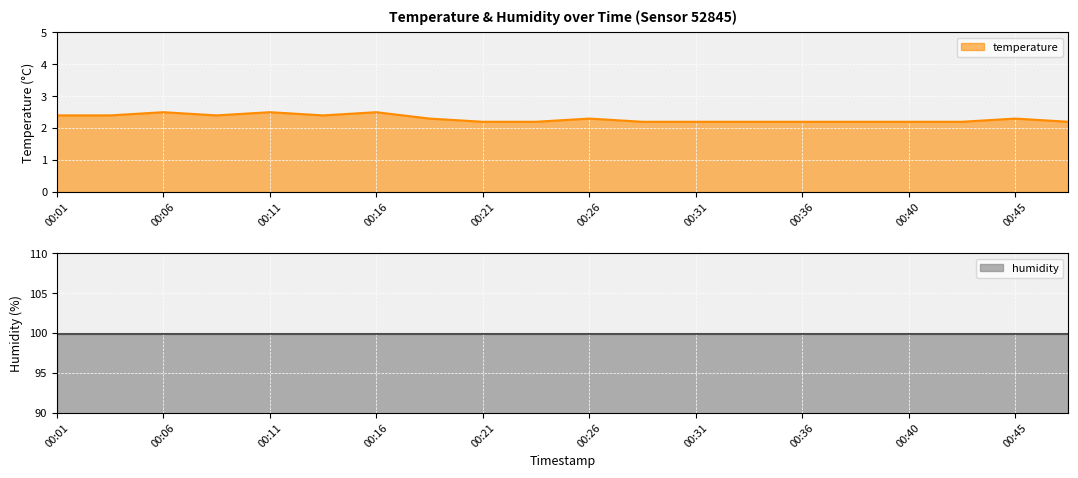

What is the sum of the values at 00:31 and 00:11?

4.7